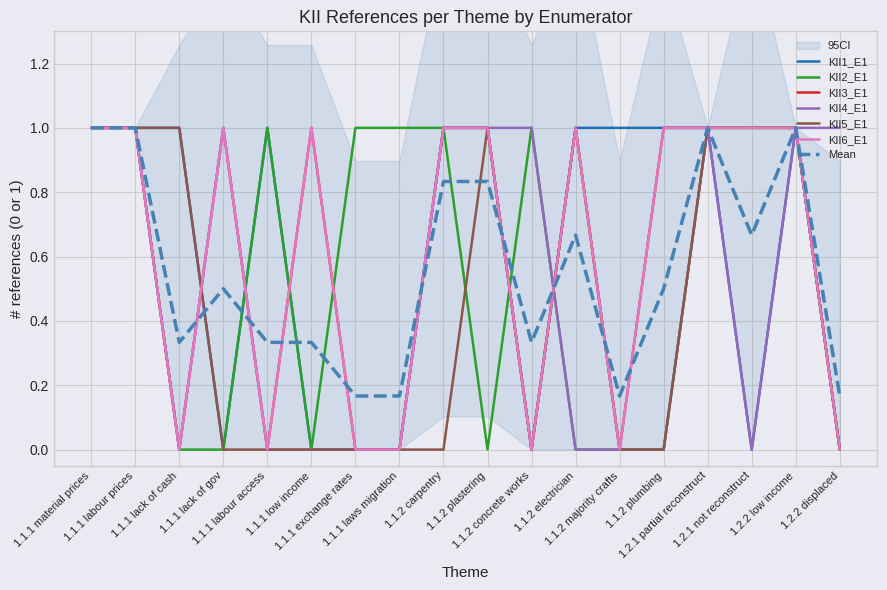

Count the KII2_E1 values in the range 0 to 1.

18